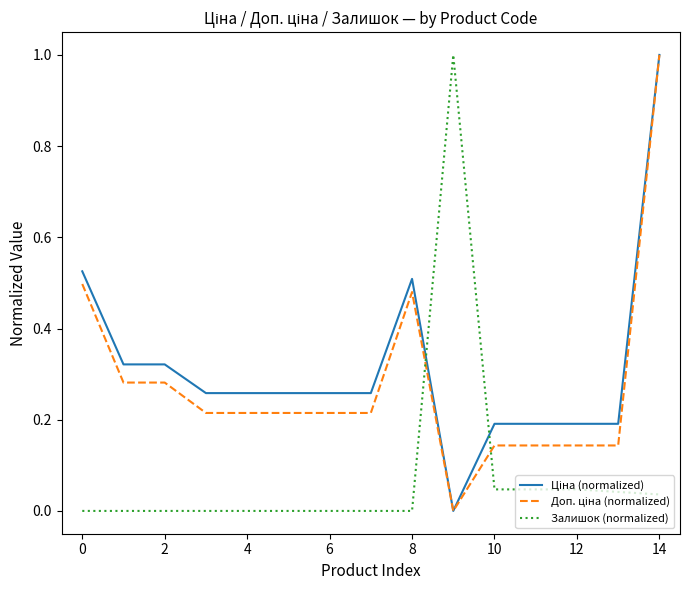

Is this an area chart (filled region under the line)?

No